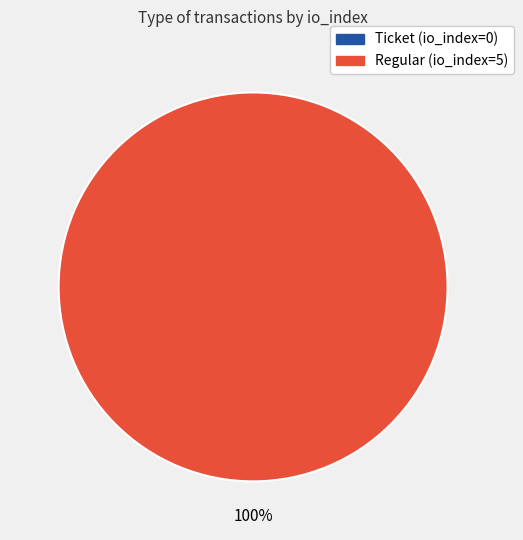

Does Regular (io_index=5) represent more than half of the total?

Yes